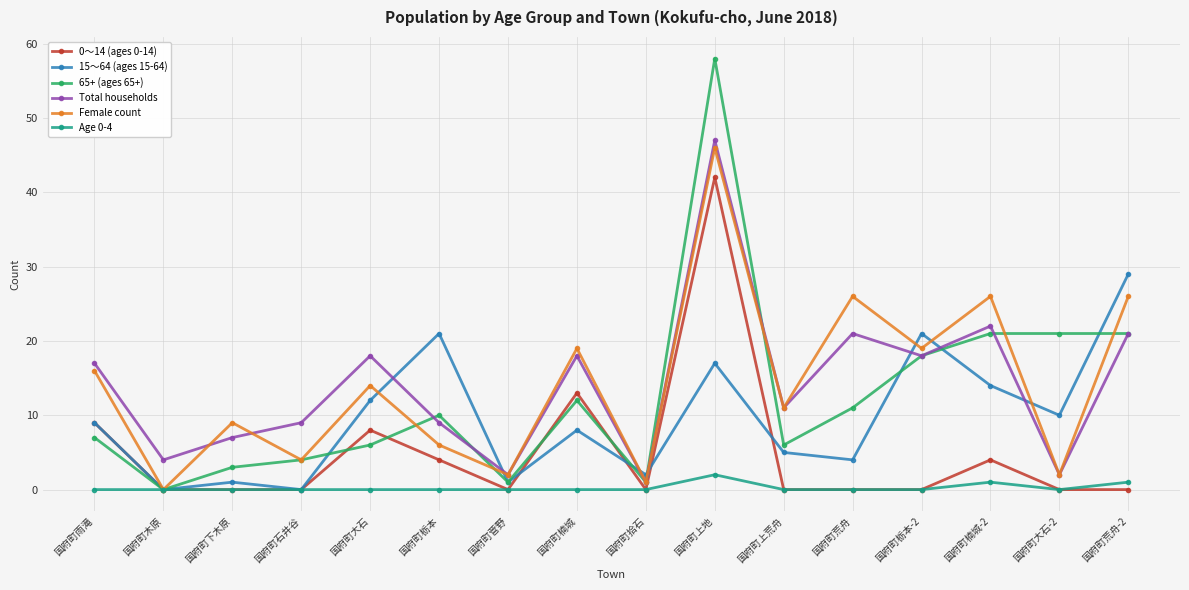

How many values in 65+ (ages 65+) are above zero?

15